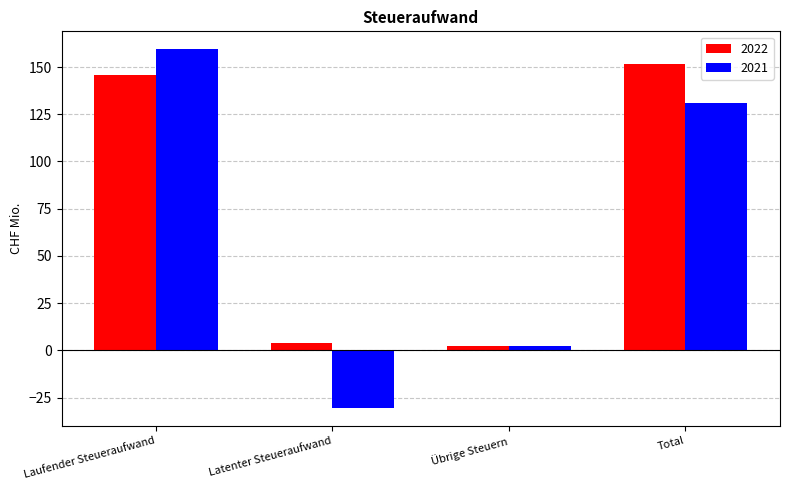

What is the difference between the maximum and second lowest values in the 2022 series?

148.0